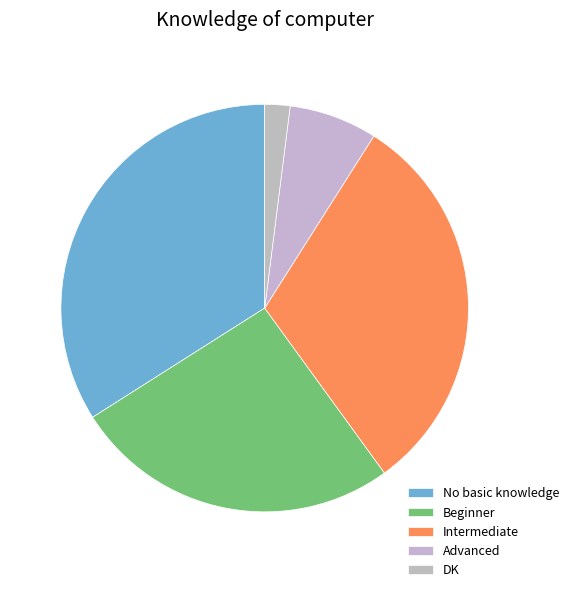

How many slices are in this pie chart?

5